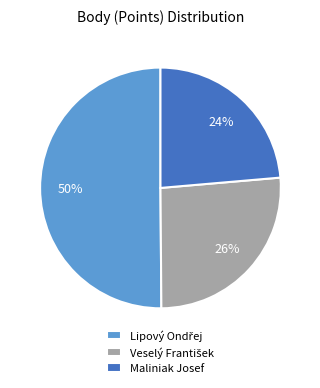

Is Maliniak Josef the majority of the pie?

No